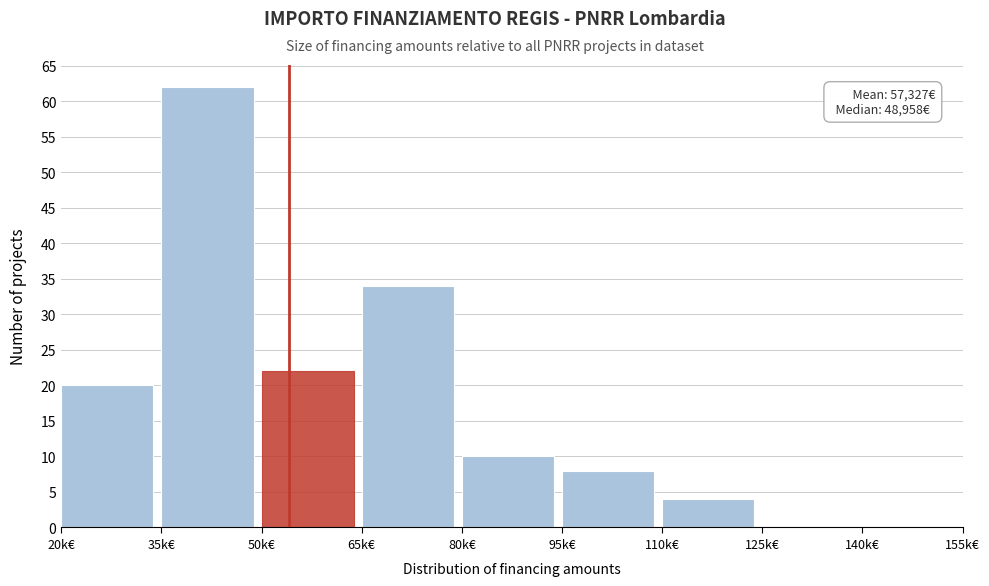

Reading right to left, transcribe all the data shown in this chart.

140k€=0	125k€=0	110k€=4	95k€=8	80k€=10	65k€=34	50k€=22	35k€=62	20k€=20